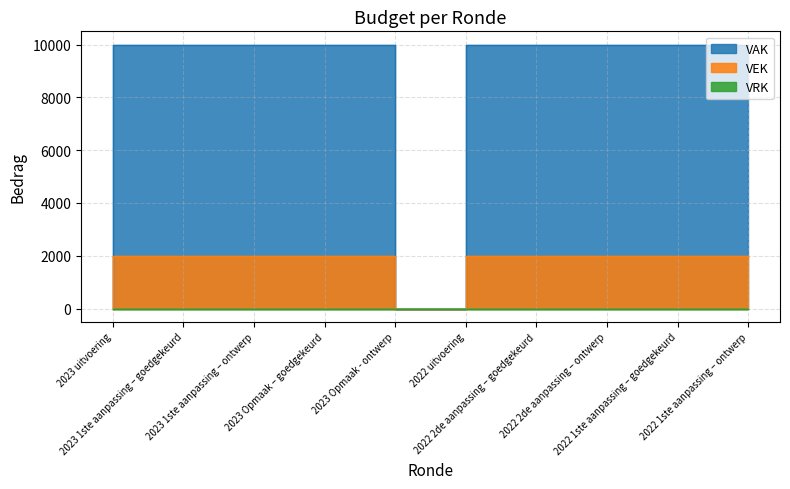

Reading right to left, what are all the values shown in this chart?

VAK: 2022 1ste aanpassing – ontwerp=10000	2022 1ste aanpassing – goedgekeurd=10000	2022 2de aanpassing – ontwerp=10000	2022 2de aanpassing – goedgekeurd=10000	2022 uitvoering=0	2023 Opmaak - ontwerp=10000	2023 Opmaak – goedgekeurd=10000	2023 1ste aanpassing – ontwerp=10000	2023 1ste aanpassing – goedgekeurd=10000	2023 uitvoering=0
VEK: 2022 1ste aanpassing – ontwerp=2000	2022 1ste aanpassing – goedgekeurd=2000	2022 2de aanpassing – ontwerp=2000	2022 2de aanpassing – goedgekeurd=2000	2022 uitvoering=0	2023 Opmaak - ontwerp=2000	2023 Opmaak – goedgekeurd=2000	2023 1ste aanpassing – ontwerp=2000	2023 1ste aanpassing – goedgekeurd=2000	2023 uitvoering=0